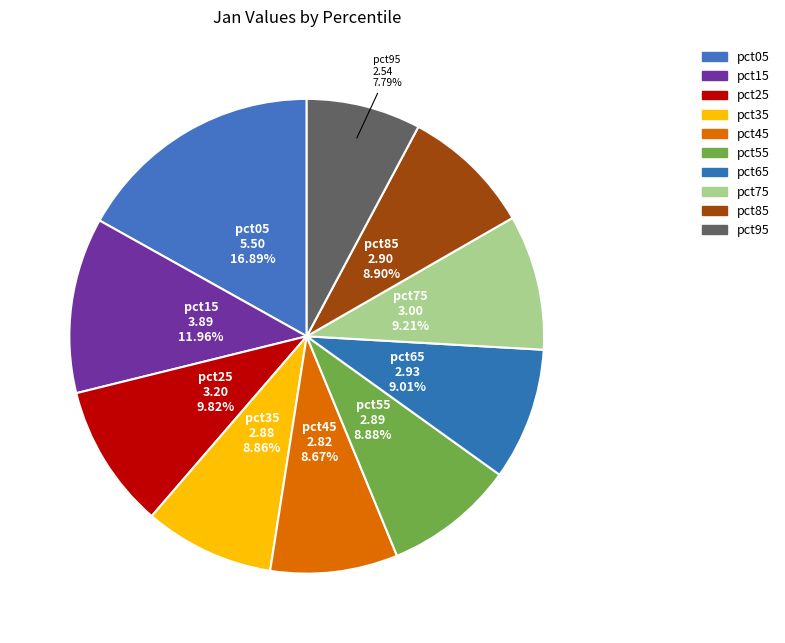

The pct45 slice represents 9% of the pie. True or false?

True